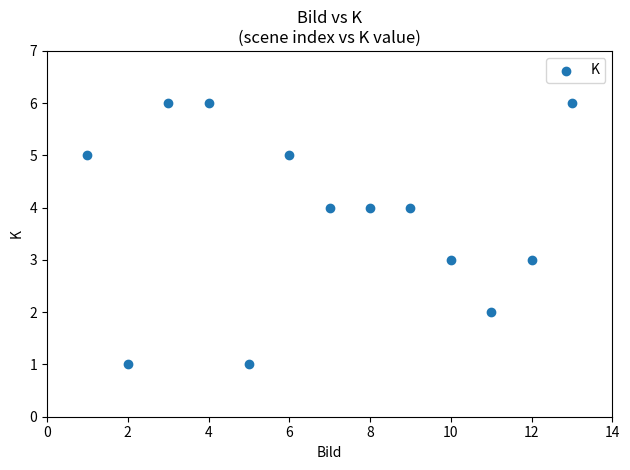

What is the range of Y values (max minus min)?

5